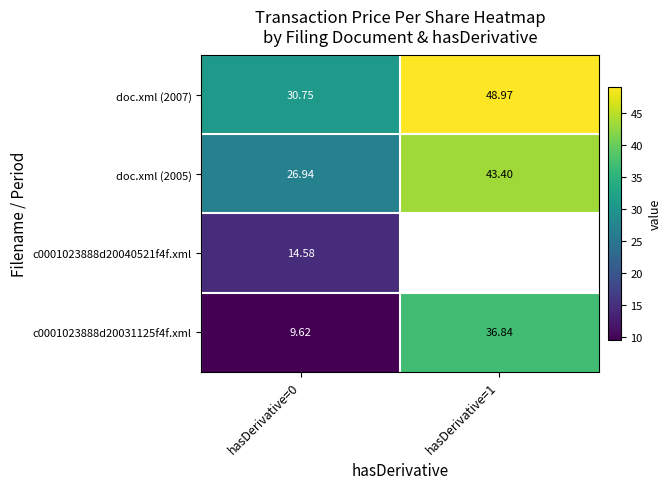

Is the value of doc.xml (2005) at hasDerivative=0 greater than the value of doc.xml (2007) at hasDerivative=0?

No